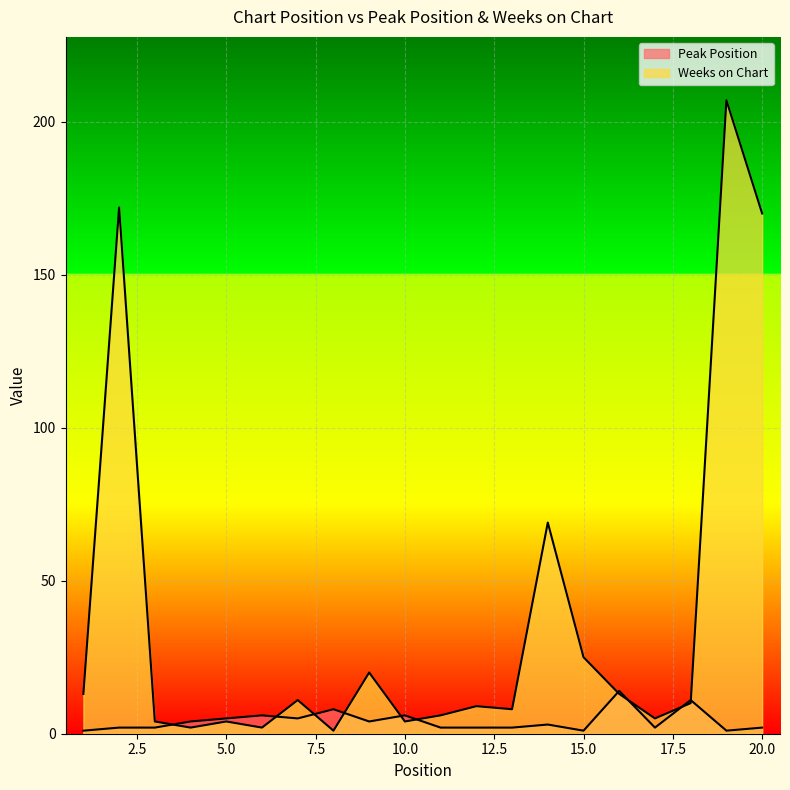

The Weeks on Chart series shows 13 at 1. True or false?

True